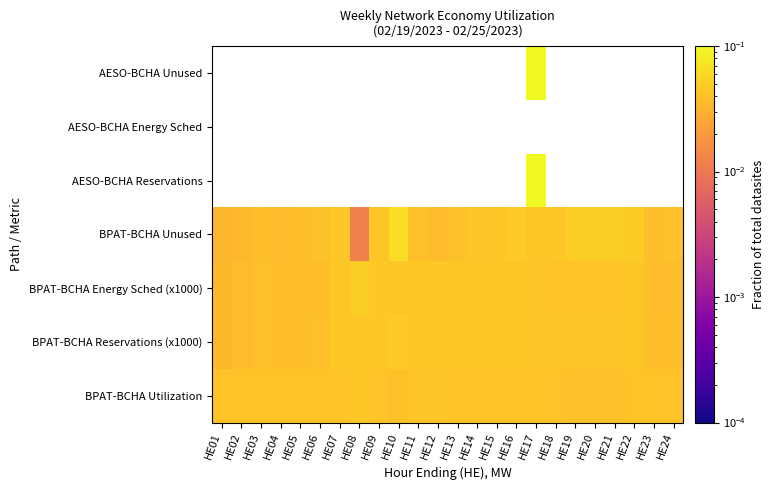

What is the sum of the BPAT-BCHA Utilization values at HE18 and HE10?

0.1